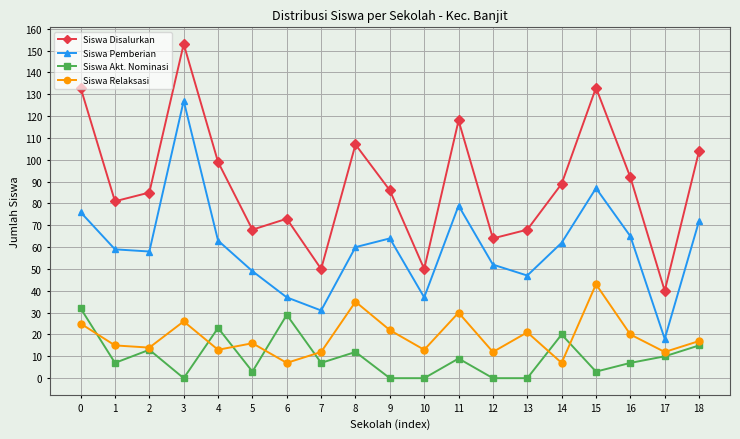

Which series has the largest range (max minus min)?

Siswa Disalurkan